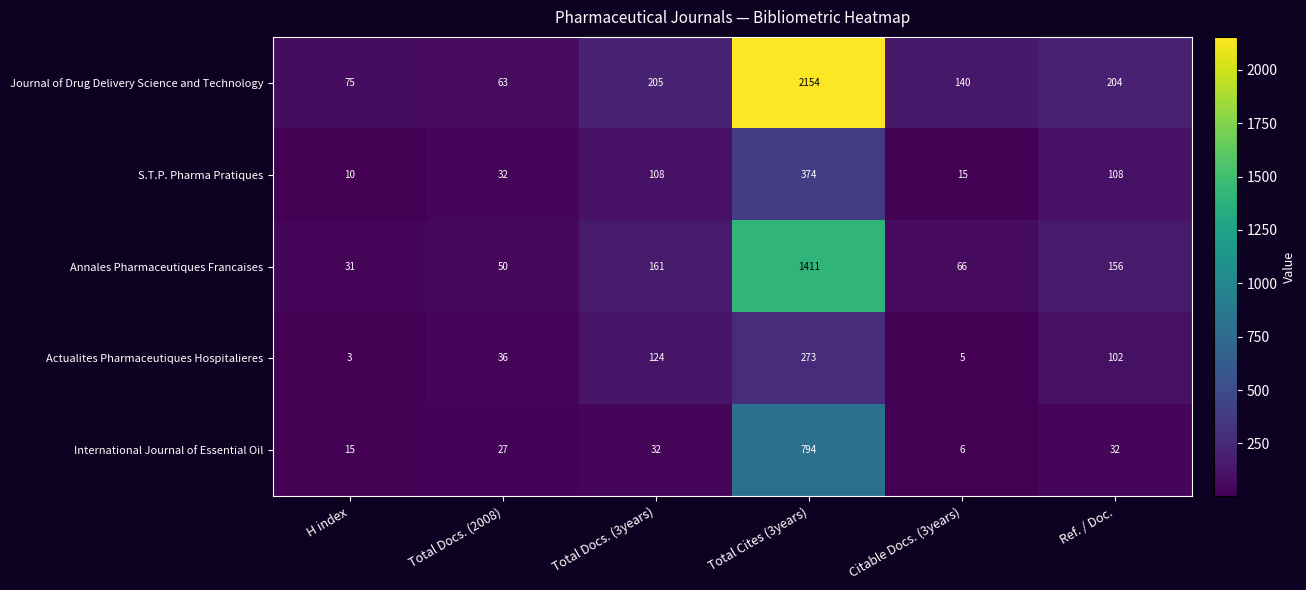

Rank the categories by Annales Pharmaceutiques Francaises value from lowest to highest.

H index, Total Docs. (2008), Citable Docs. (3years), Ref. / Doc., Total Docs. (3years), Total Cites (3years)